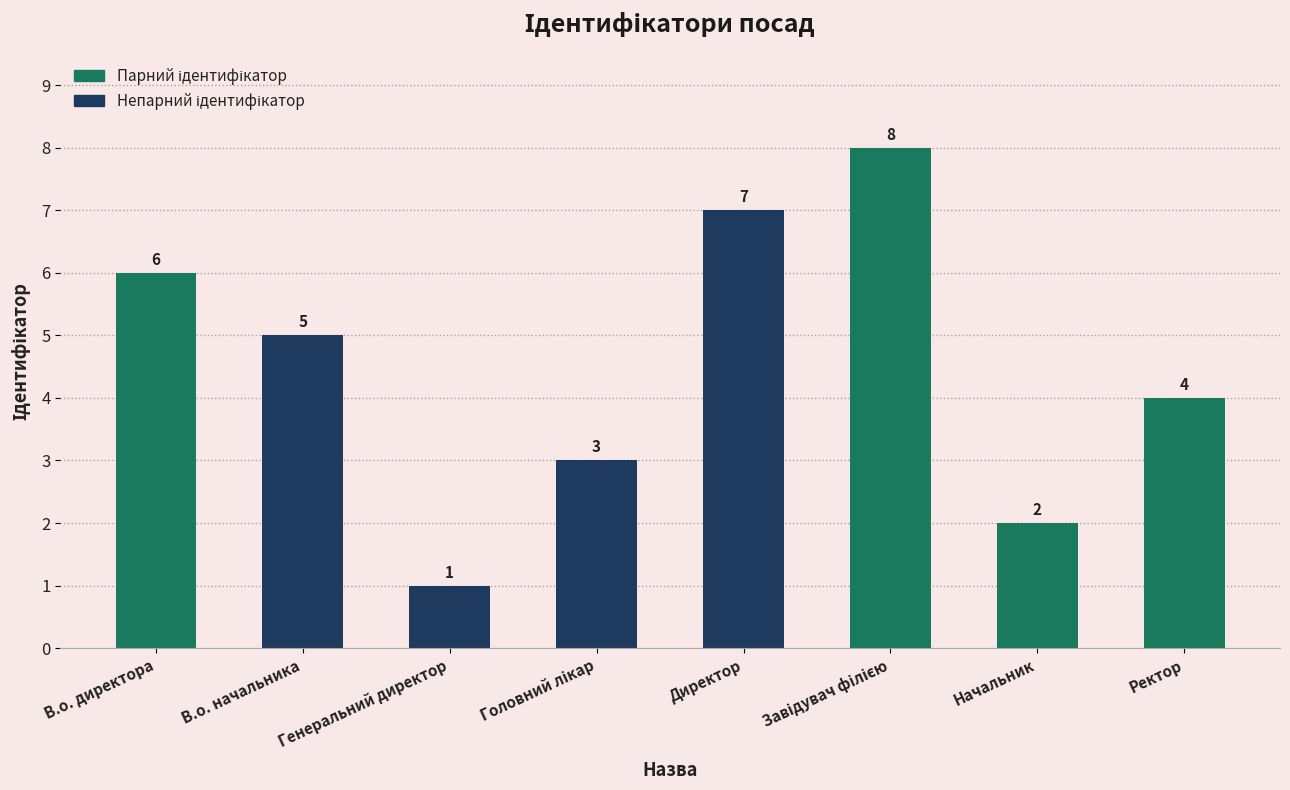

Count the values in the range 3 to 7.

5